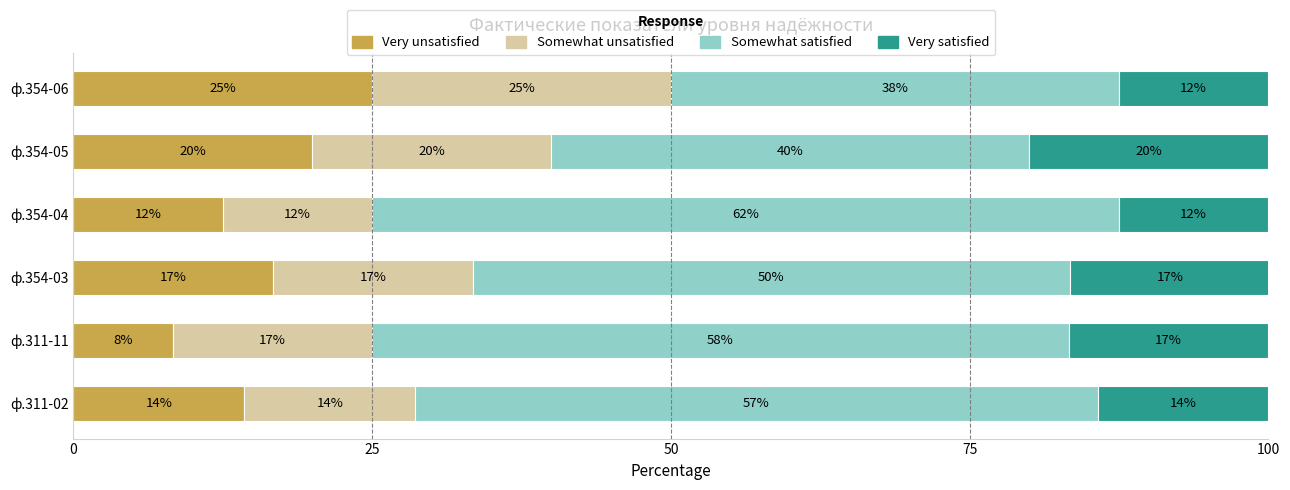

Which series has the widest spread of values?

Somewhat satisfied